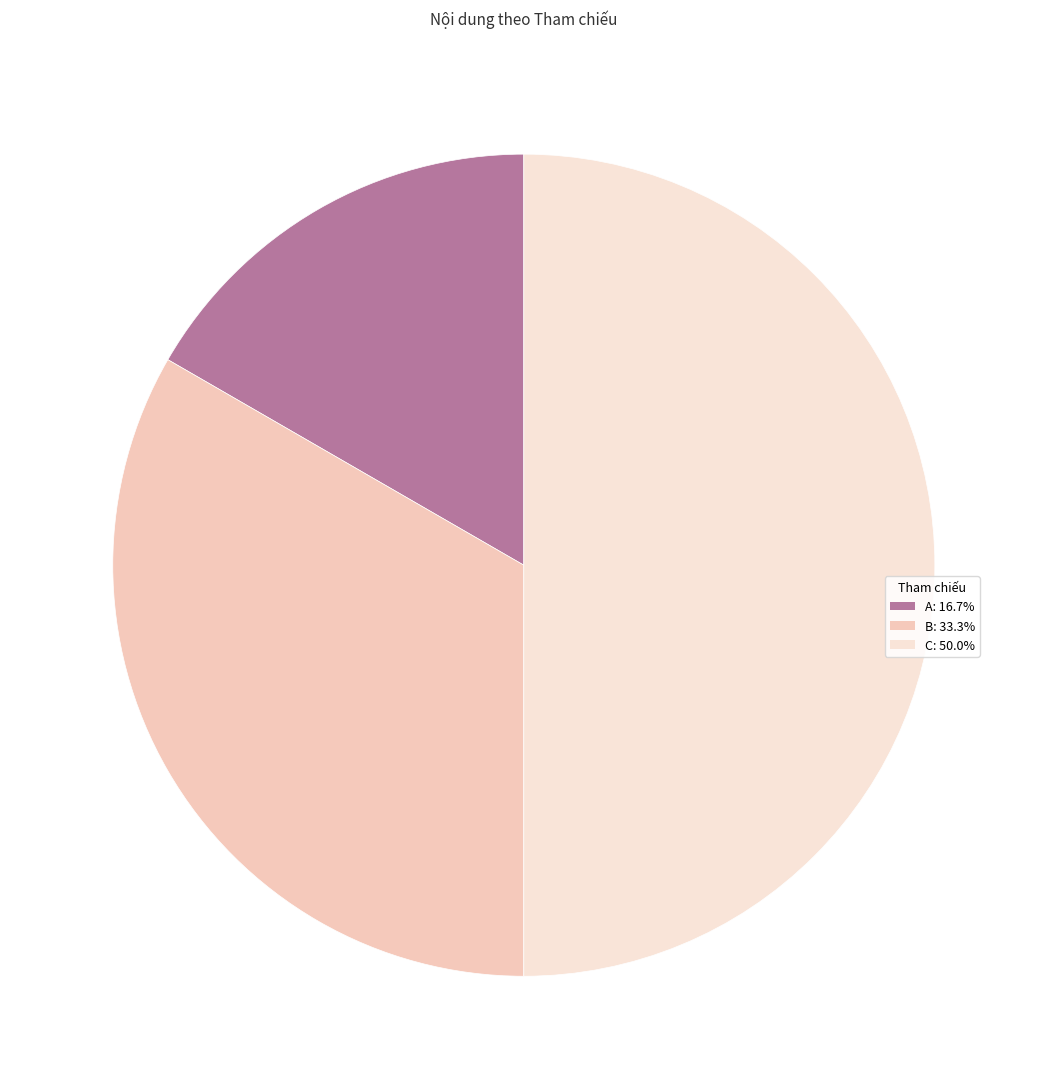

To the nearest percent, what is the combined percentage of A and B?

50%